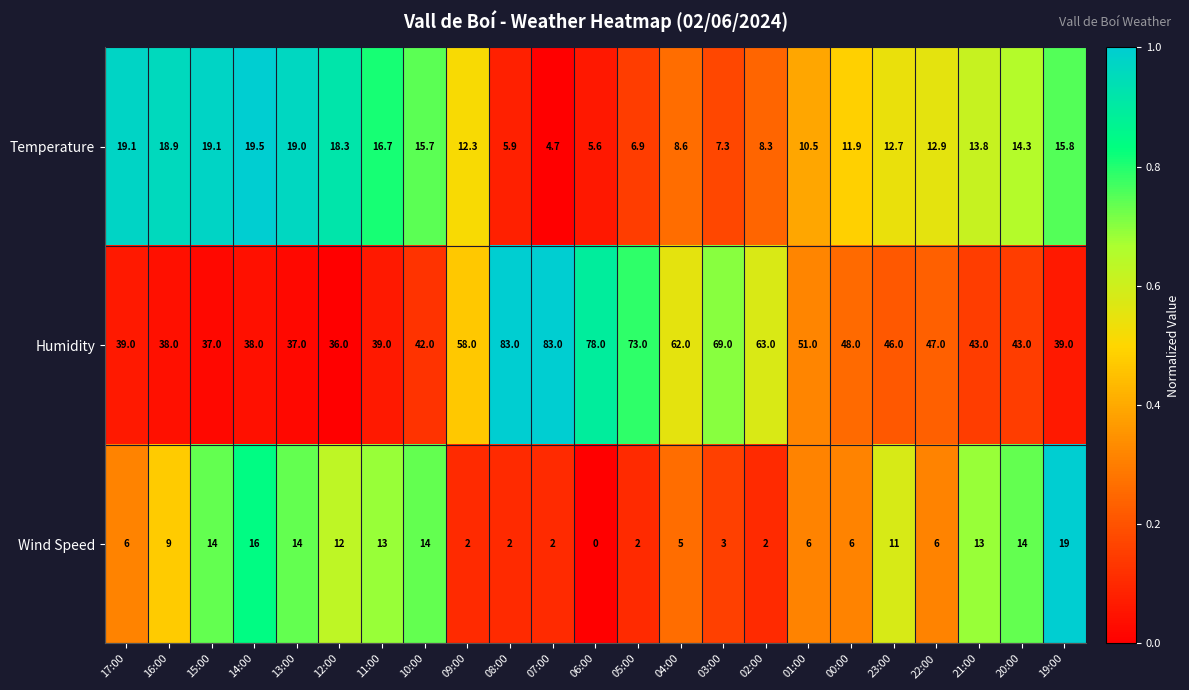

Is it true that Wind Speed equals 6.0 at 01:00?

True